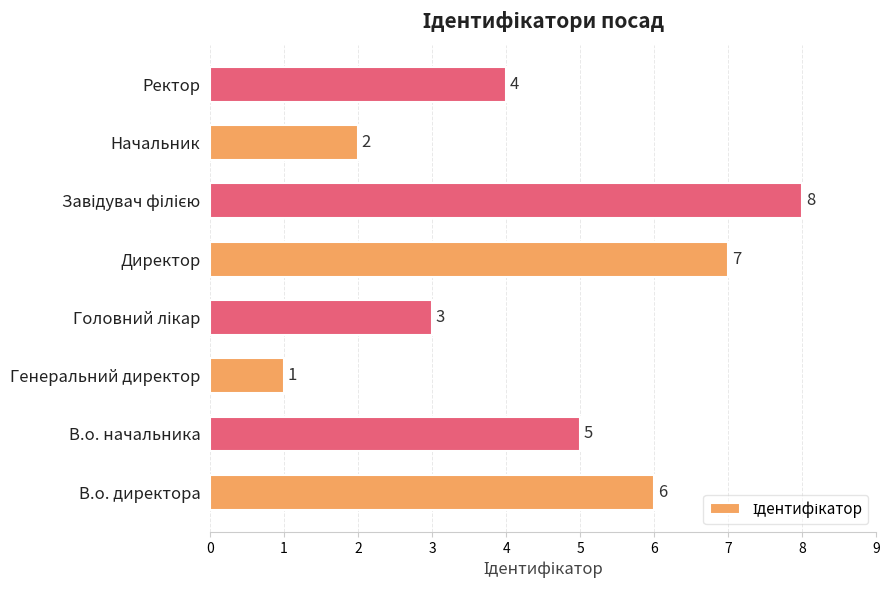

Is it true that the value at В.о. начальника is 2?

False